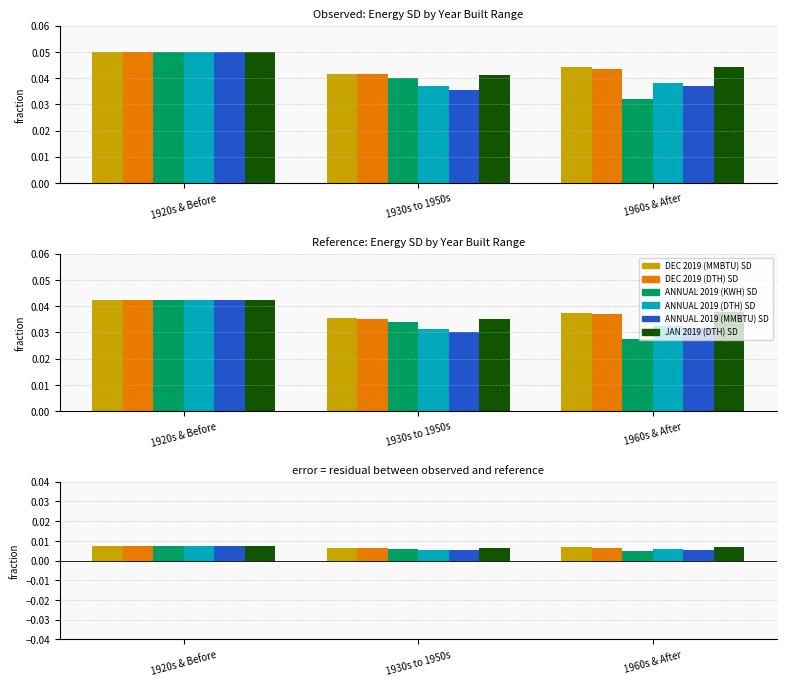

Count the number of categories in the chart.

3